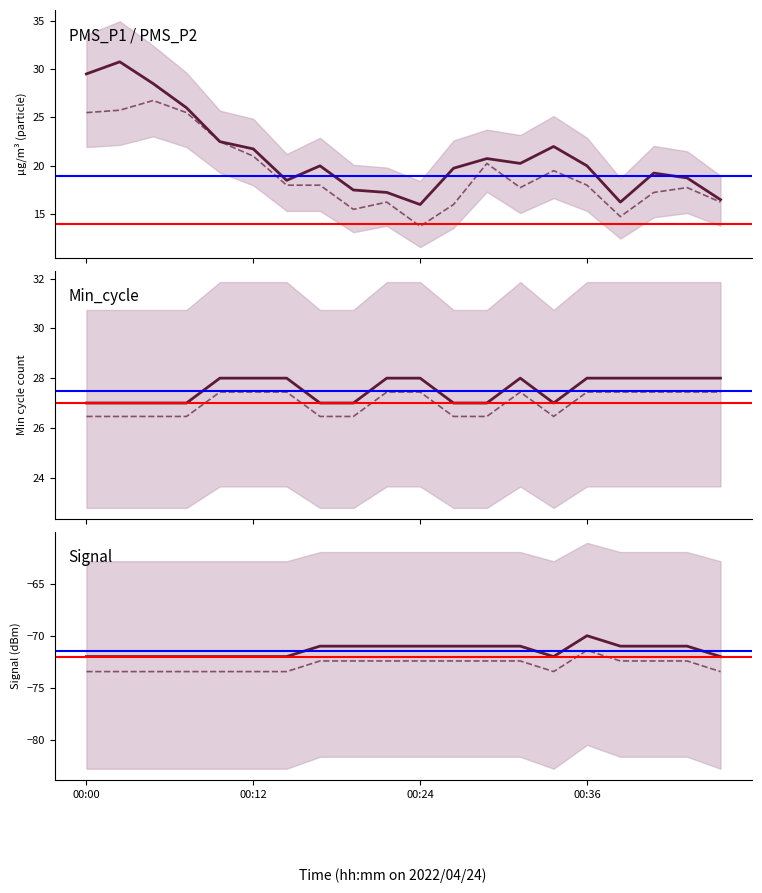

What are all the series names shown in the legend?

PMS_P1, PMS_P2, Min_cycle, Signal